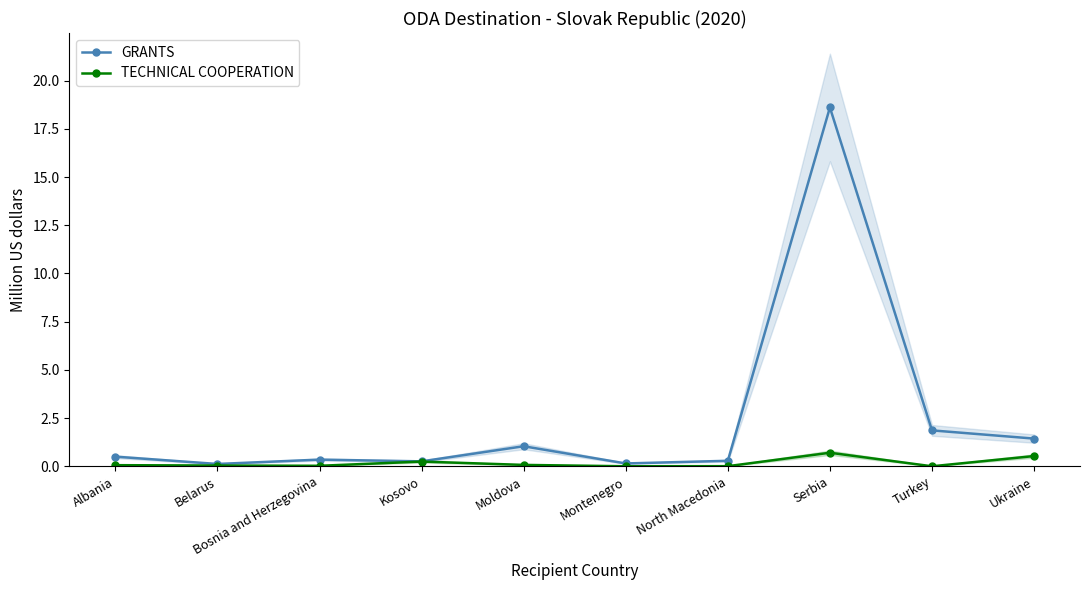

True or false: TECHNICAL COOPERATION and GRANTS intersect in this chart.

False